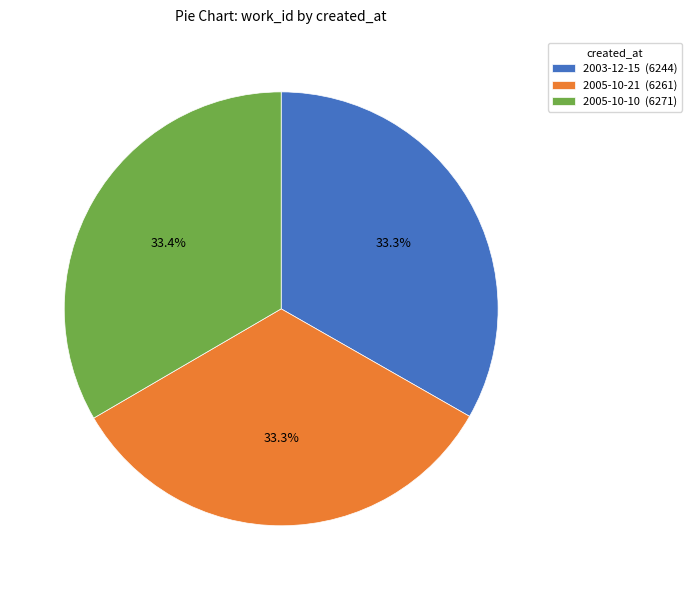

Is the sum of 2005-10-10 and 2003-12-15 greater than half?

Yes